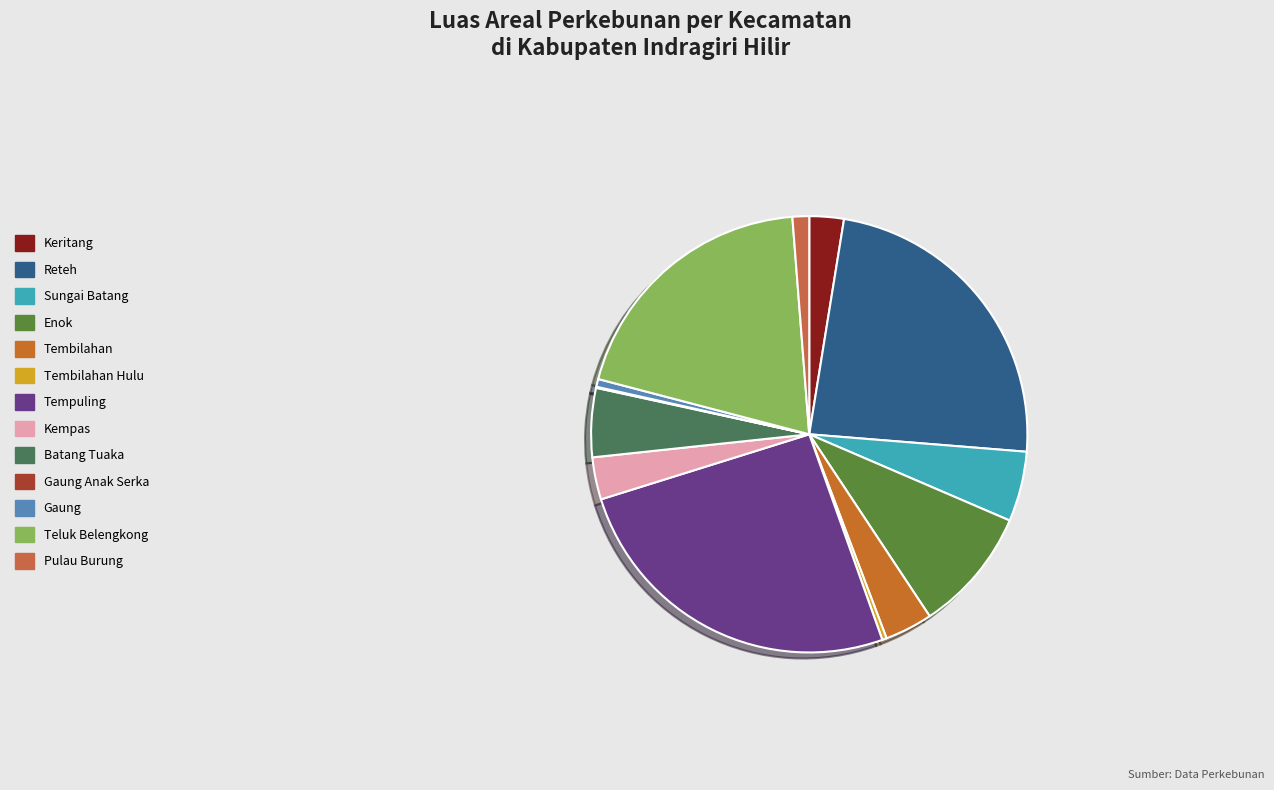

How many slices are in this pie chart?

13